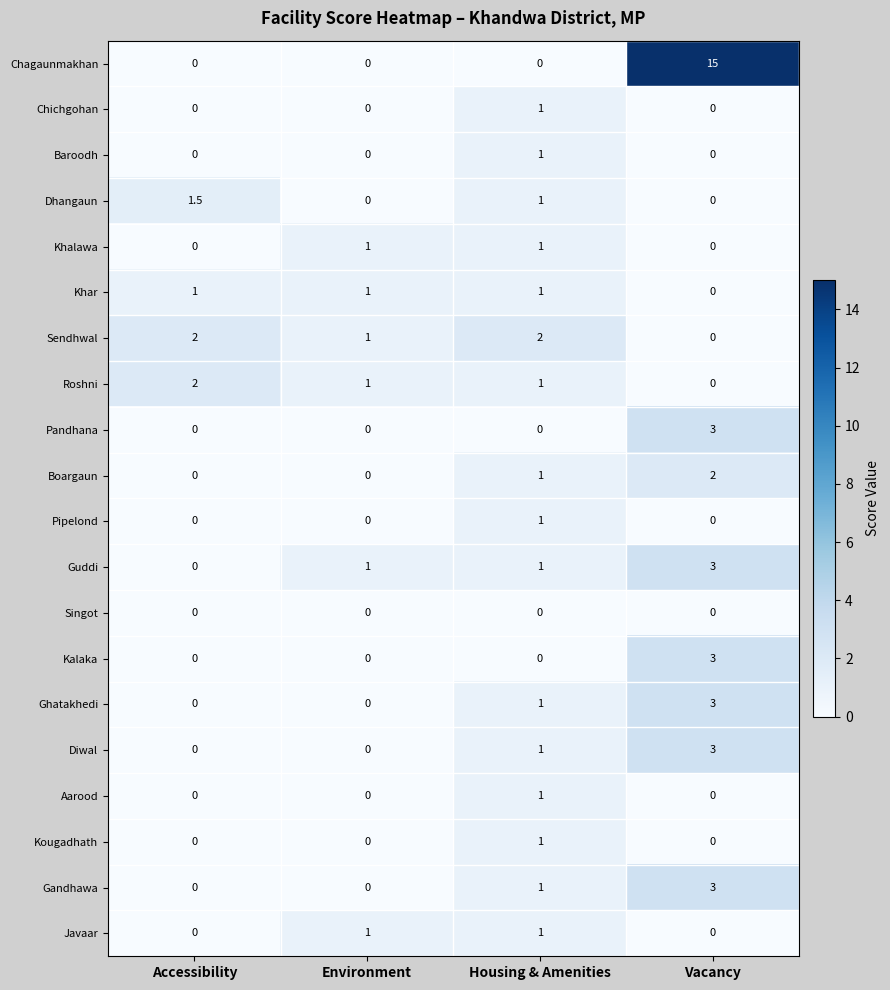

What is the maximum value for Boargaun?

2.0